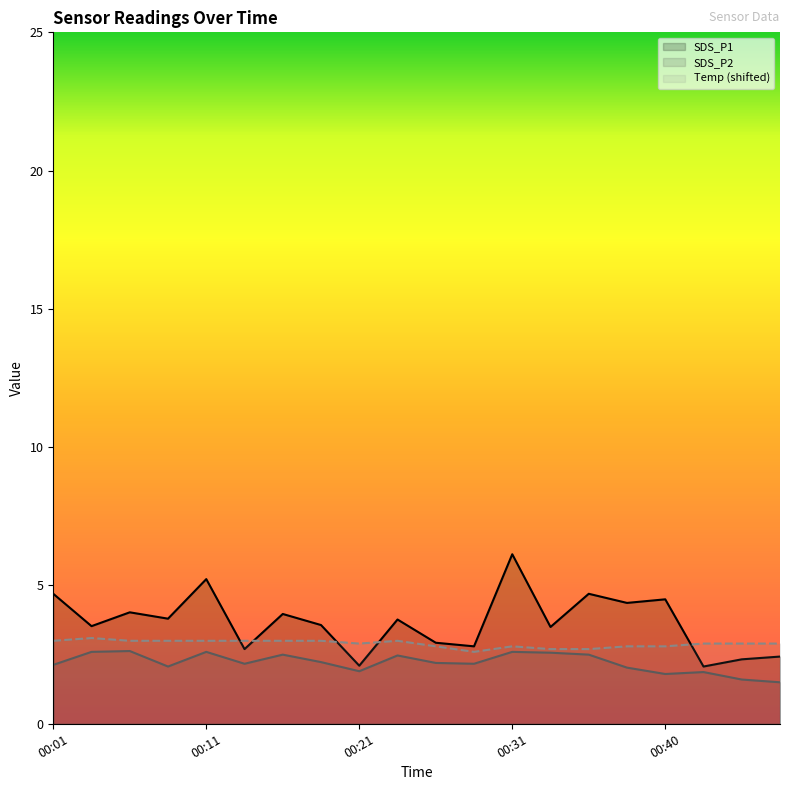

What is the maximum value shown in the chart?

6.1